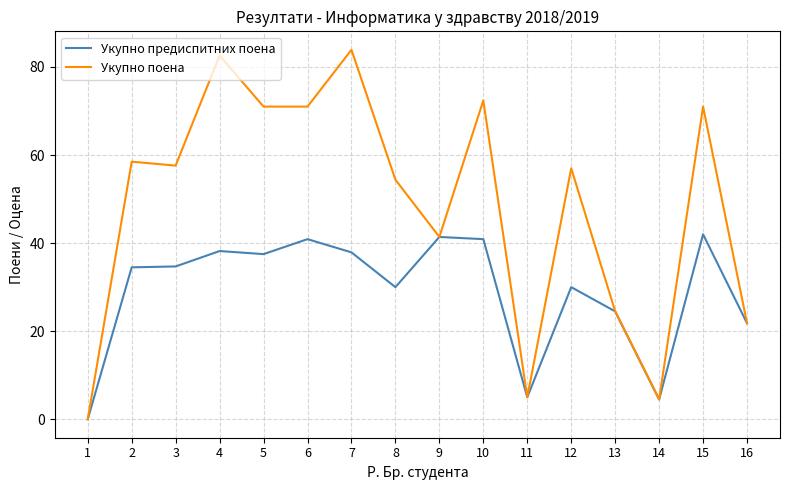

What is the greatest value displayed?

83.9